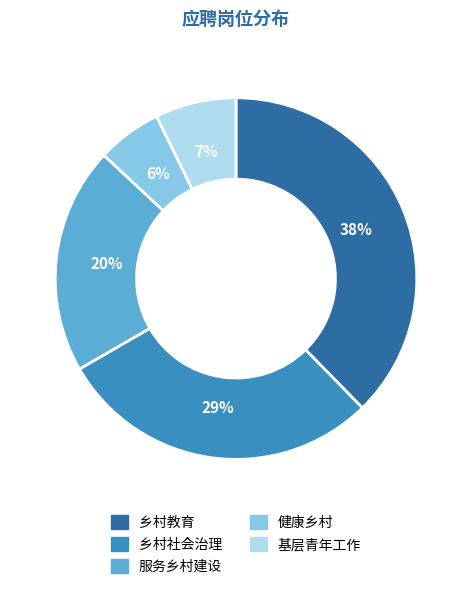

To the nearest percent, what portion does 健康乡村 represent?

6%